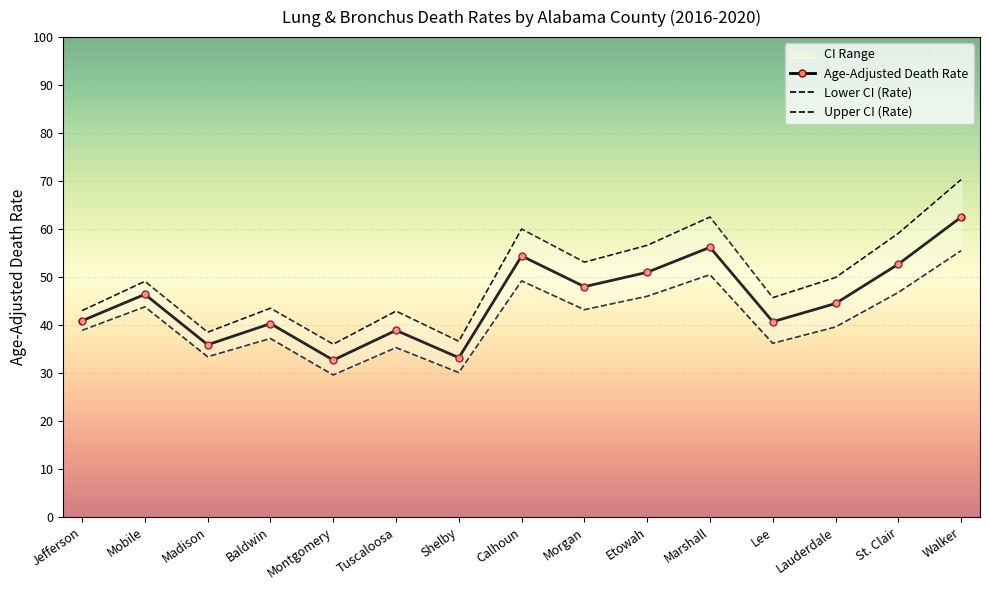

Between Mobile and Etowah, which is larger?

Etowah